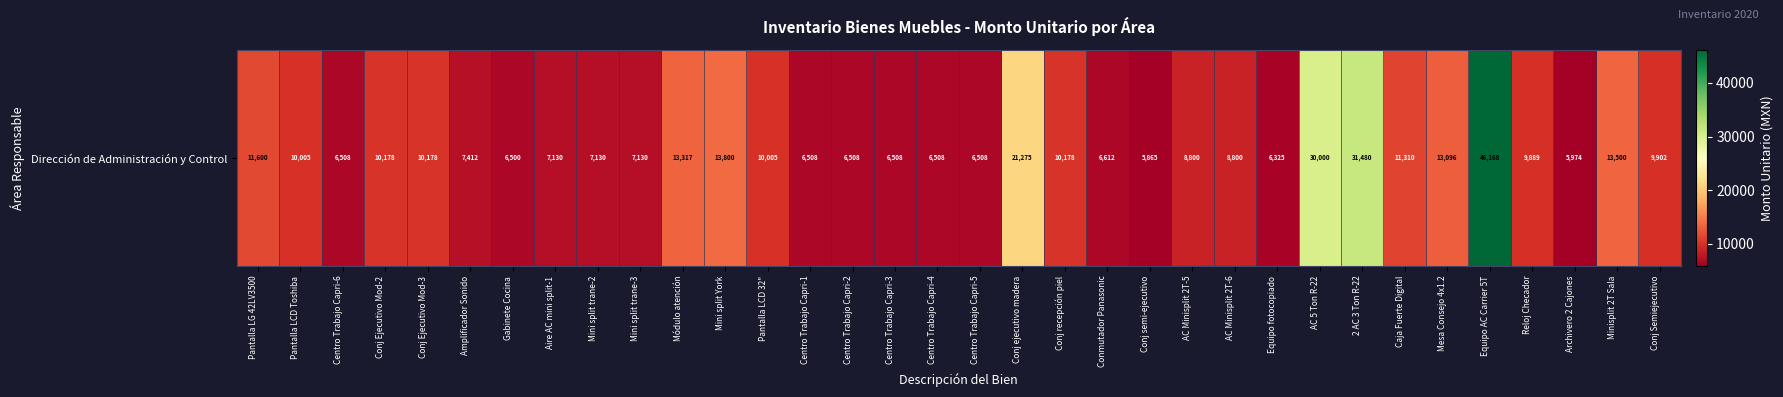

True or false: the data shows 9901.8 at Conj Semiejecutivo.

True